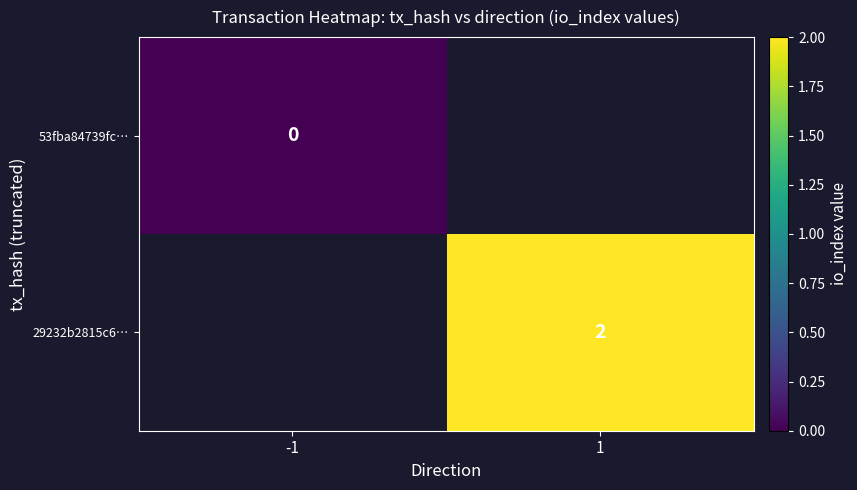

At which category does the chart reach its peak across all series?

1